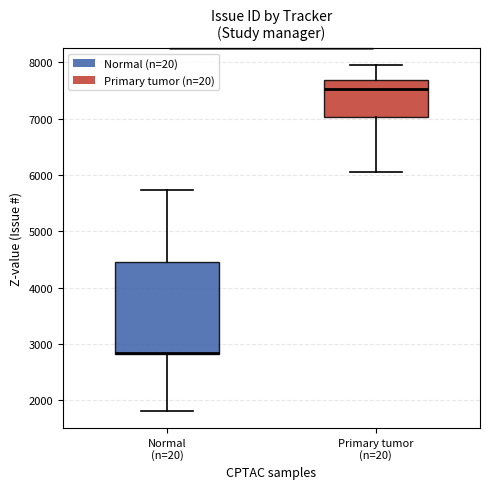

Reading left to right, transcribe this box plot: for each box, give where its median line is, the range the box spans, and where its two whiskers end, as read against the y-axis. The values are not printed on the chart, so give them approximately, as read against the axis.

Normal (n=20): median 2800 (drawn on the box's lower edge), box 2800 to 4500, whiskers 1800 to 5700
Primary tumor (n=20): median 7500, box 7000 to 7700, whiskers 6100 to 7900